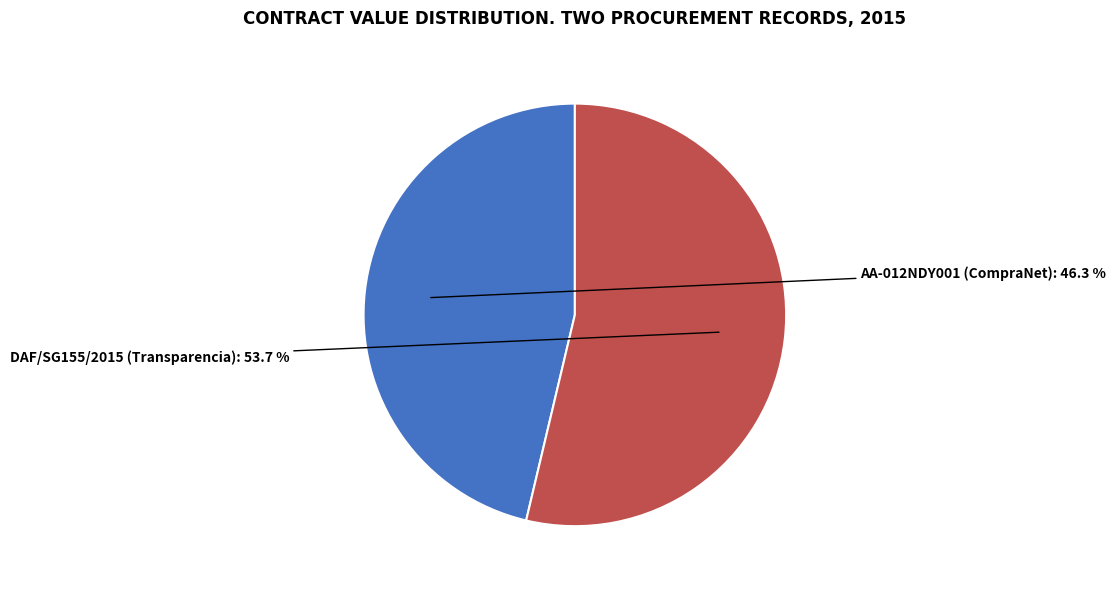

Is there a majority slice in this chart?

Yes